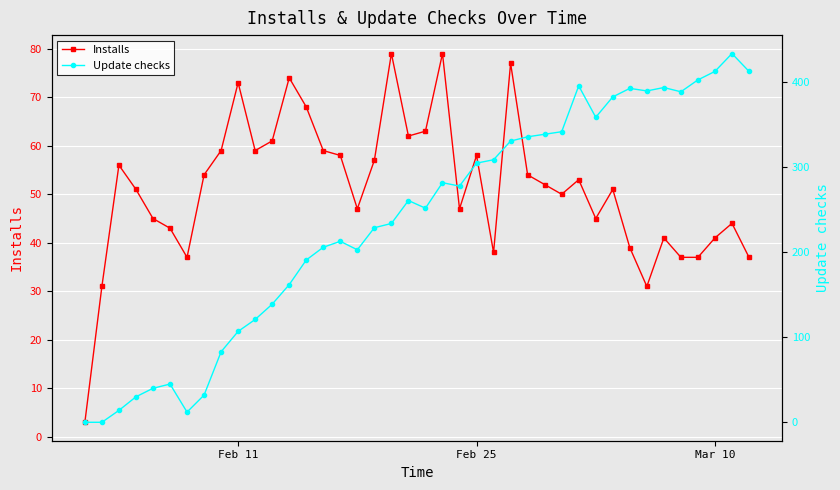

Which series has the largest range (max minus min)?

Update checks